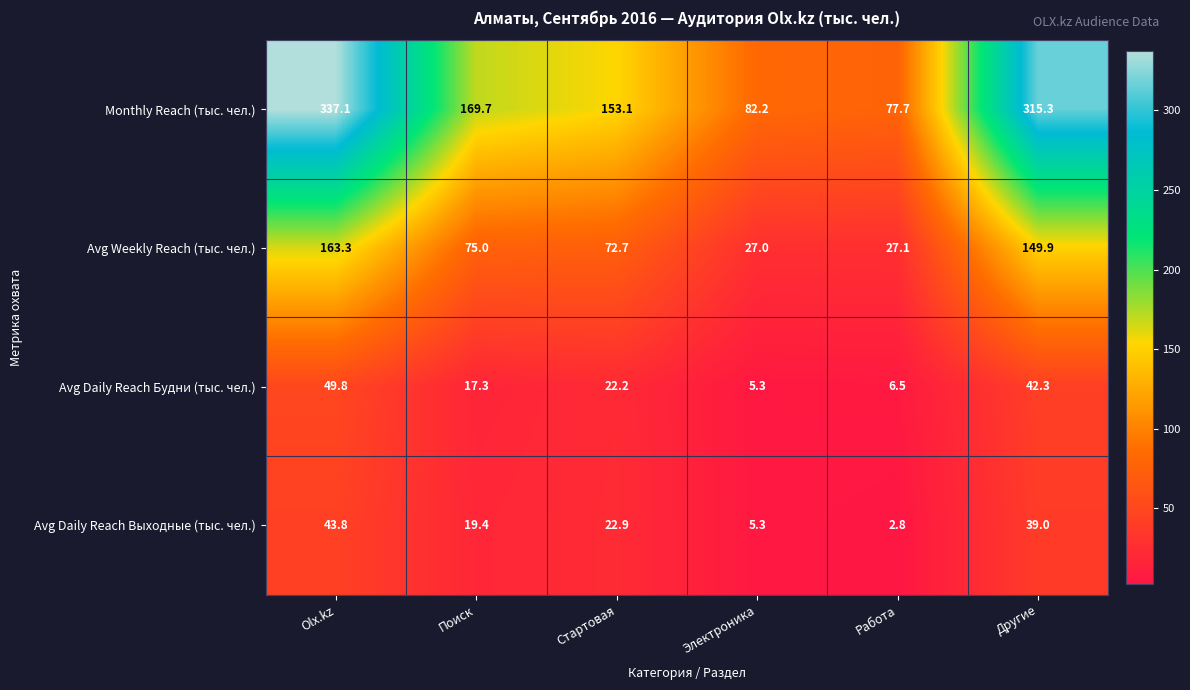

True or false: Avg Daily Reach Будни (тыс. чел.) has a value of 16.9 at Olx.kz.

False